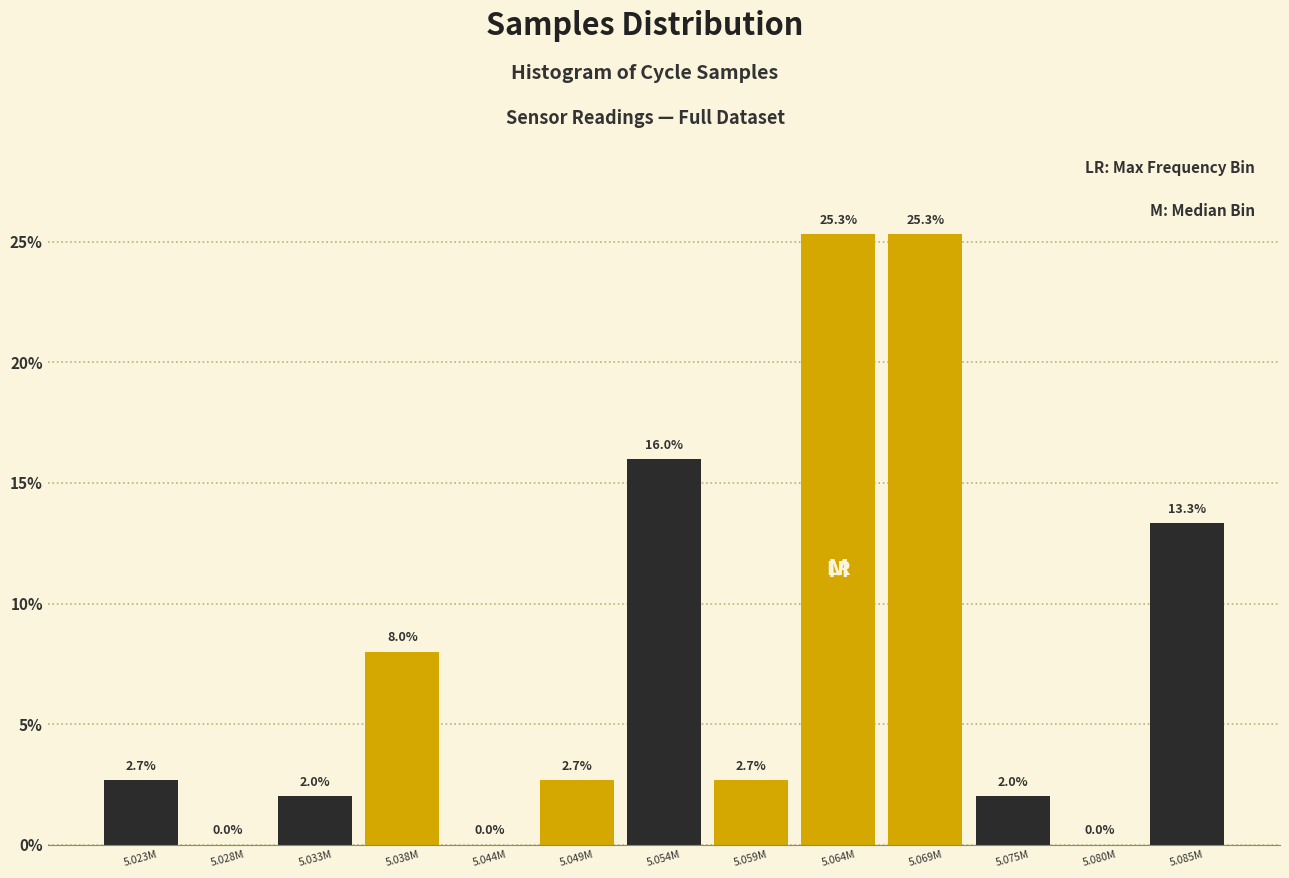

Reading left to right, what are all the values shown in this chart?

5.023M=2.7	5.028M=0.0	5.033M=2.0	5.038M=8.0	5.044M=0.0	5.049M=2.7	5.054M=16.0	5.059M=2.7	5.064M=25.3	5.069M=25.3	5.075M=2.0	5.080M=0.0	5.085M=13.3